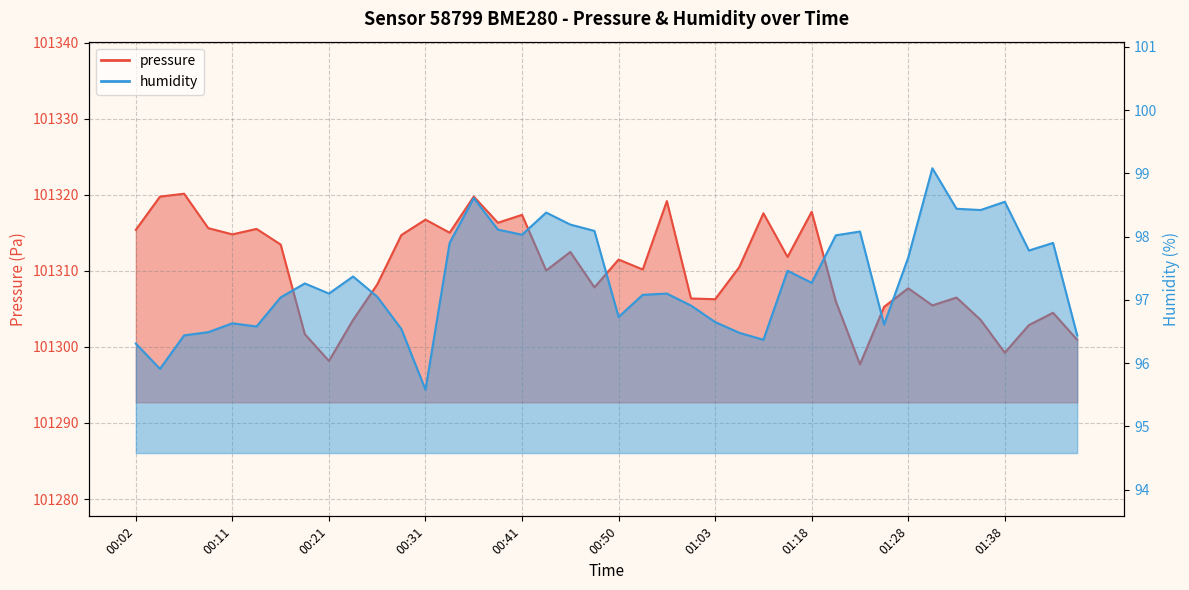

True or false: pressure_line has a value of 101317.6 at 26.

True